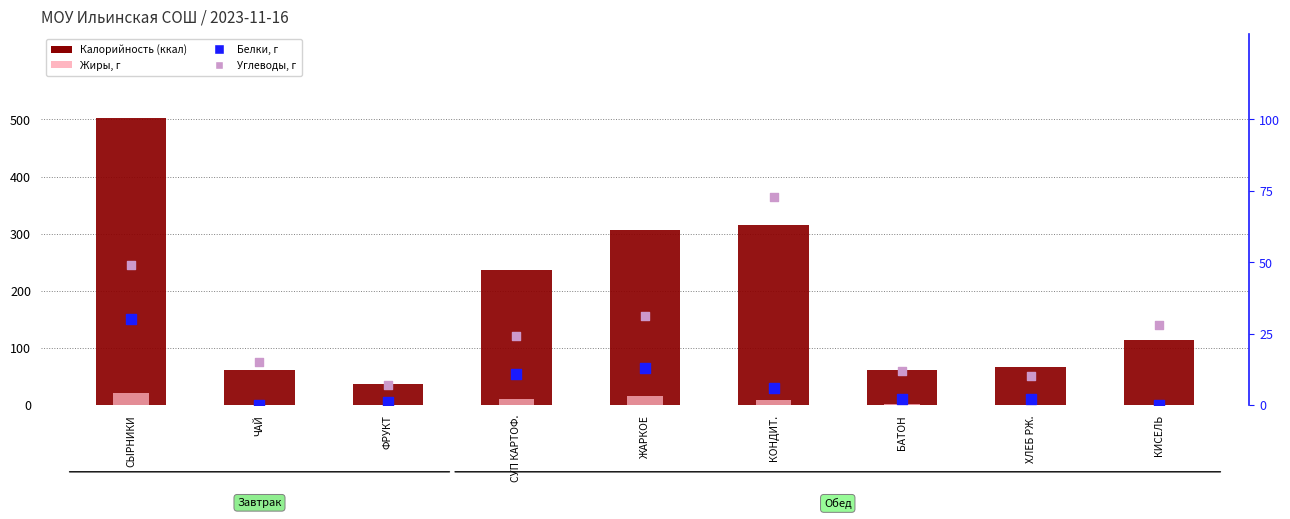

What are all the series names shown in the legend?

Калорийность, Жиры, Белки, Углеводы